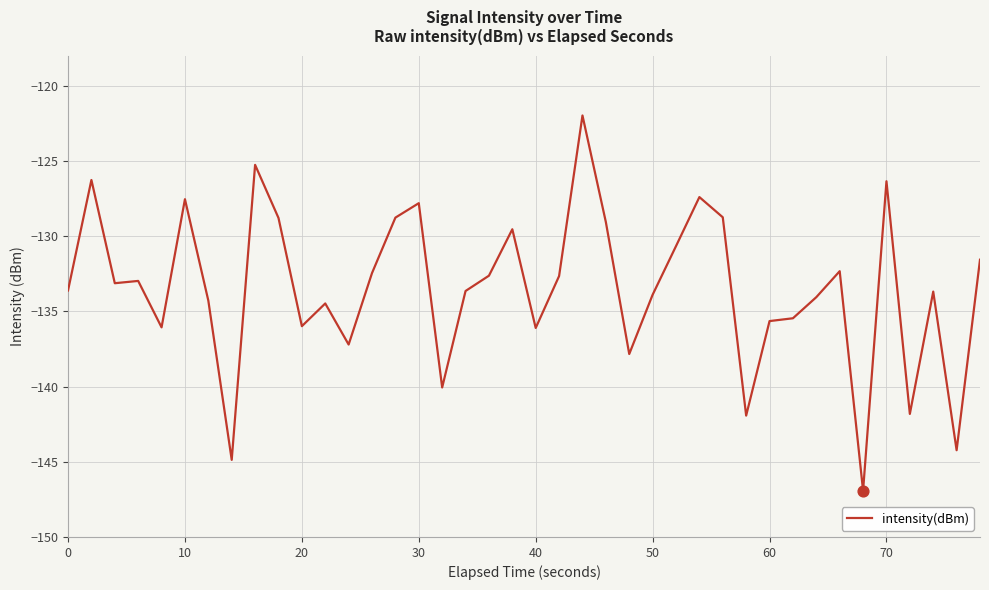

What is the maximum value shown in the chart?

-122.0